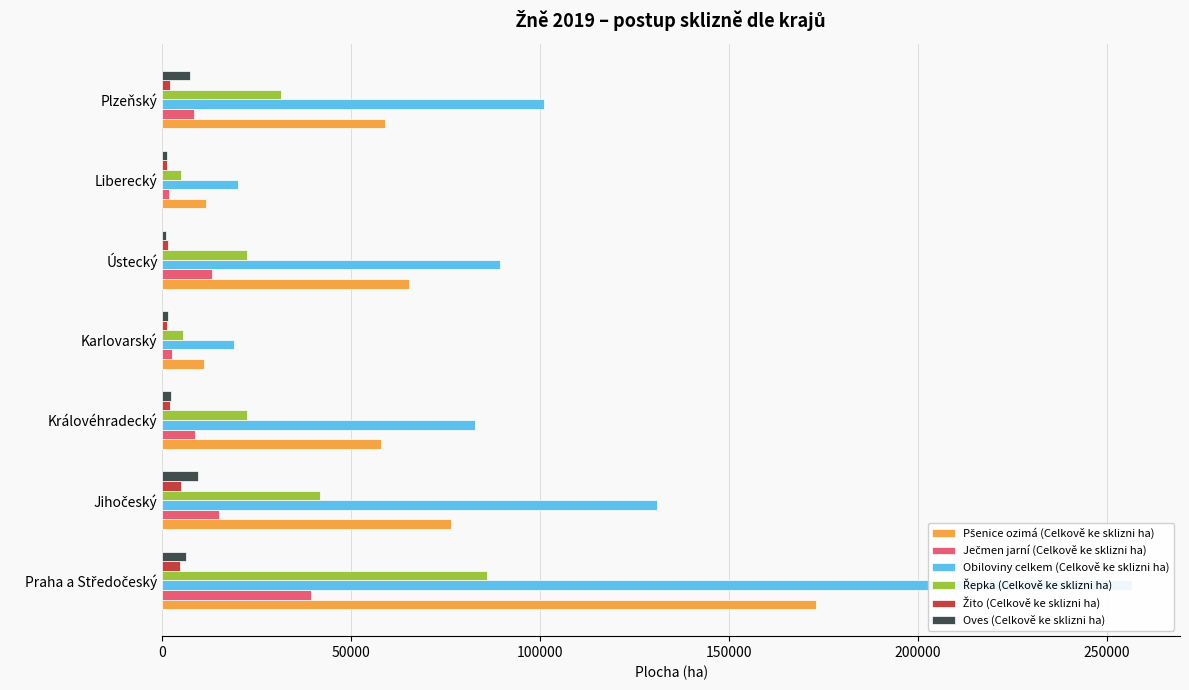

Which series has the largest total across all categories?

Obiloviny celkem (Celkově ke sklizni ha)